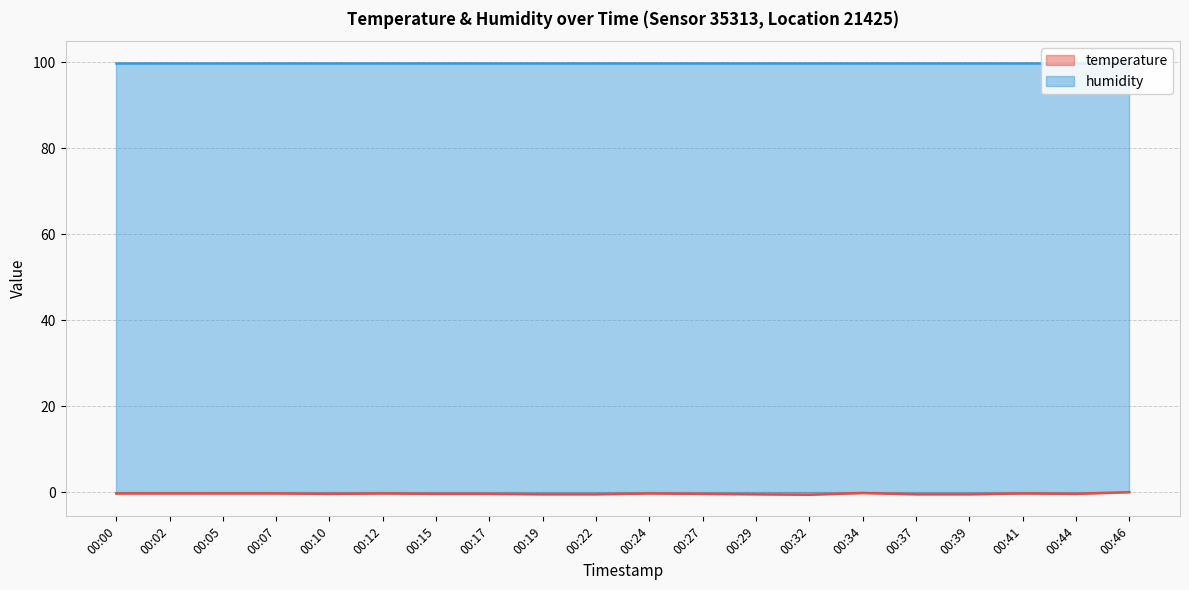

What is the change in value from 00:17 to 00:19?

-0.1